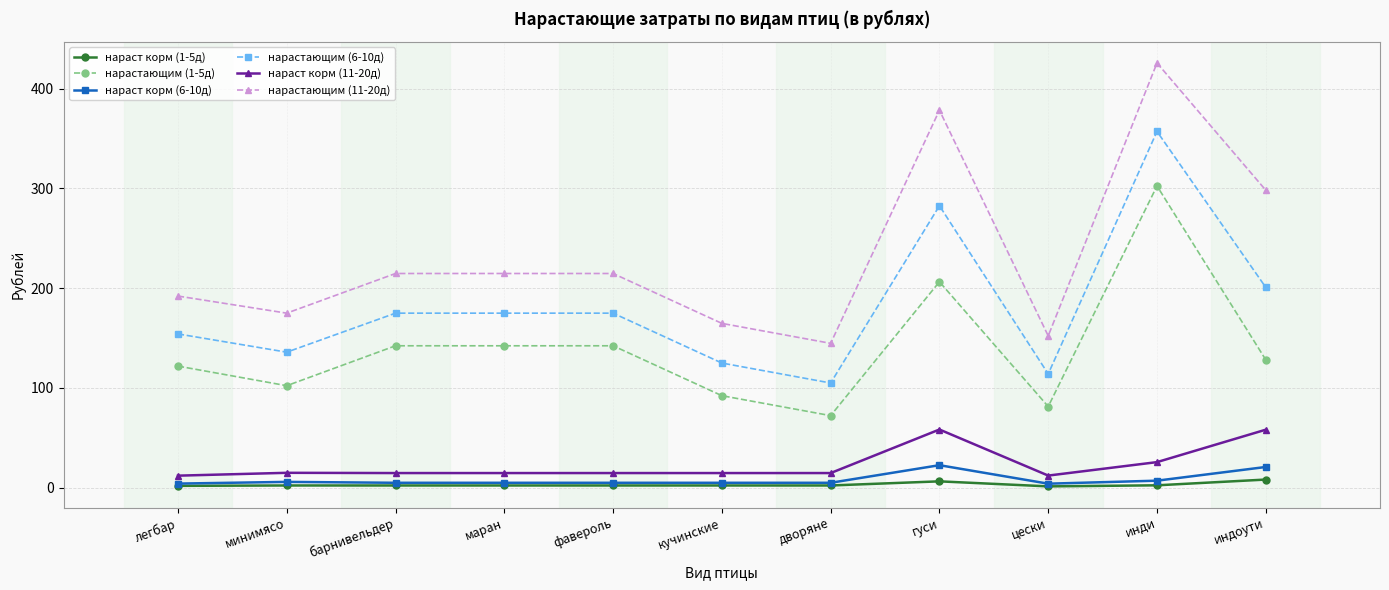

Which category has the highest value in the нарастающим (1-5д) series?

инди